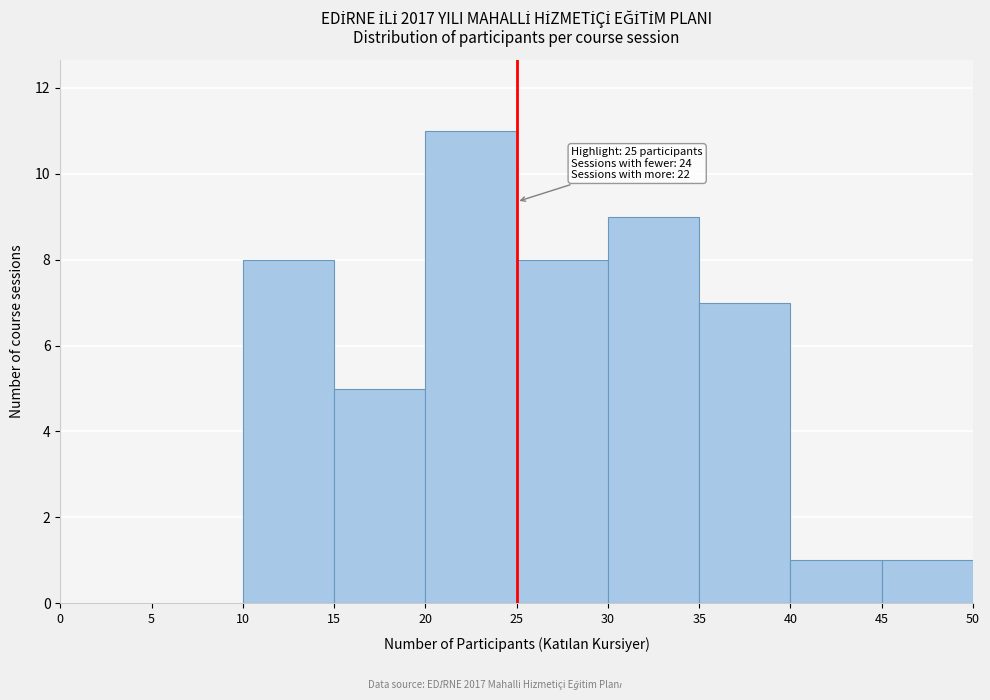

Over which range of the x-axis is the bar tallest?

20 to 25